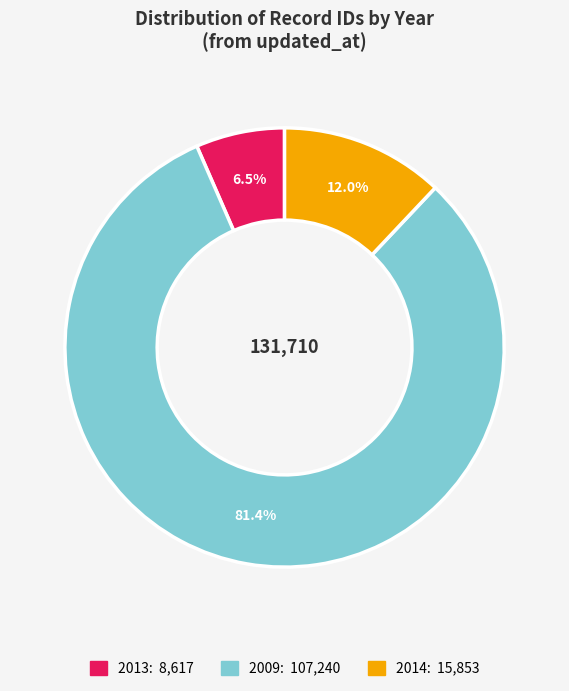

Does any single category account for the majority?

Yes